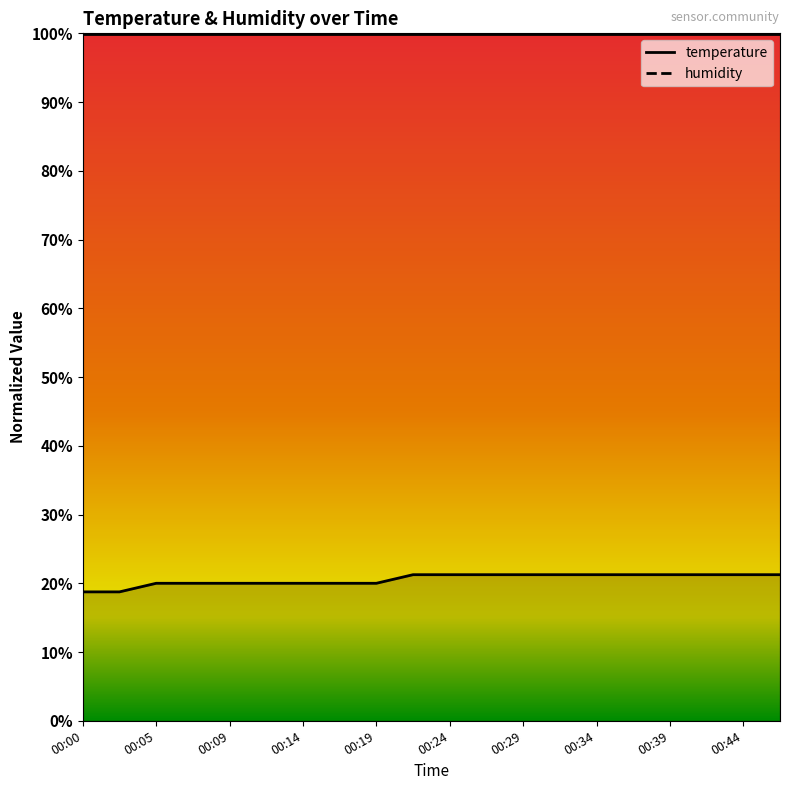

Count the values in the range 0 to 1.

20